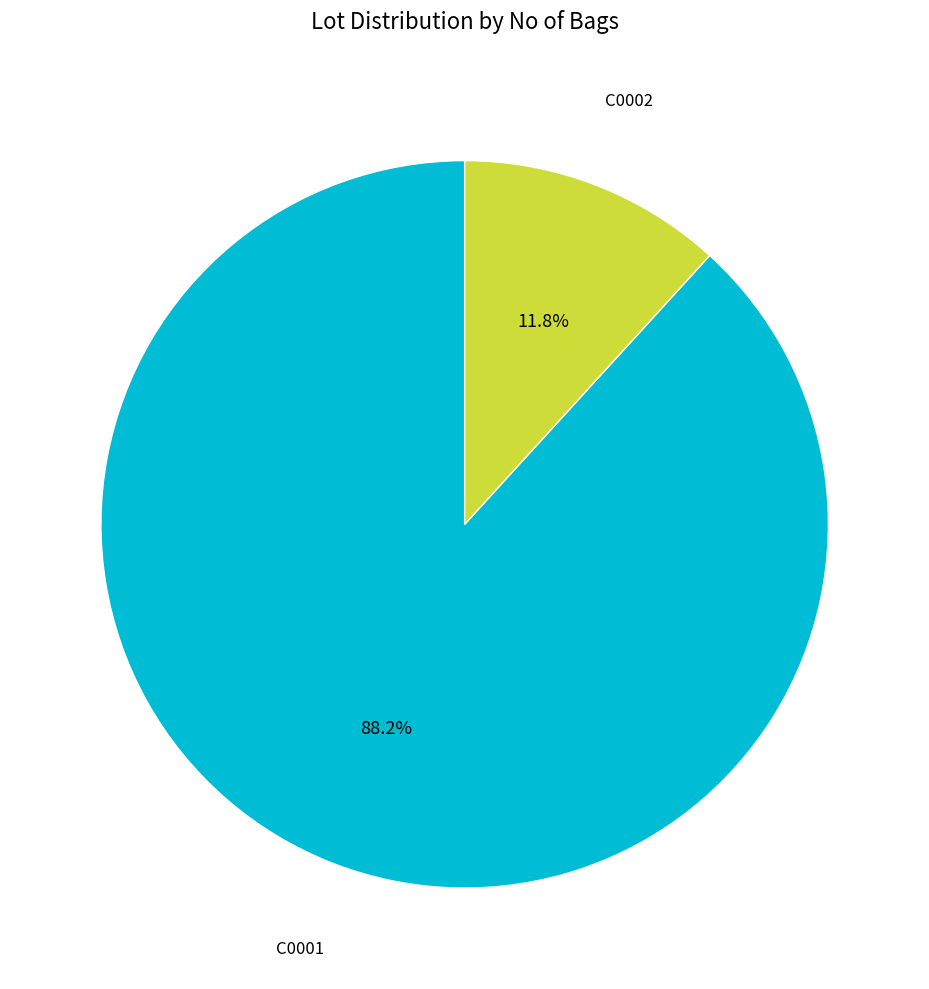

Is there any slice that represents more than half of the pie?

Yes